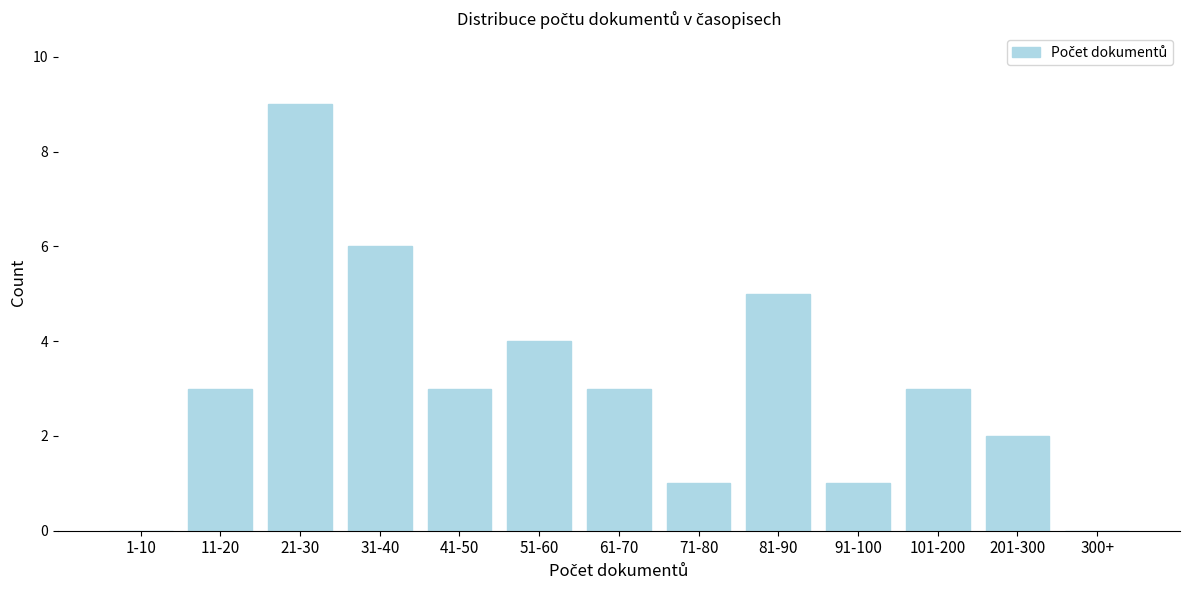

Reading left to right, transcribe all the data shown in this chart.

1-10=0	11-20=3	21-30=9	31-40=6	41-50=3	51-60=4	61-70=3	71-80=1	81-90=5	91-100=1	101-200=3	201-300=2	300+=0